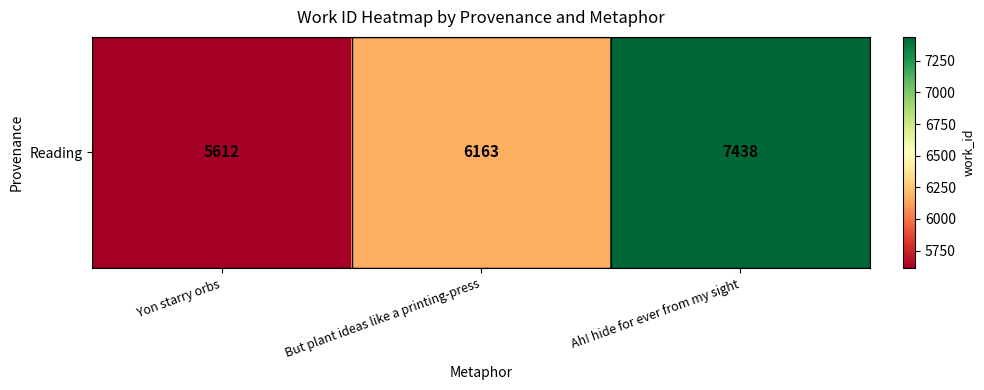

Reading left to right, what are all the values shown in this chart?

Yon starry orbs=5612	But plant ideas like a printing-press=6163	Ah! hide for ever from my sight=7438